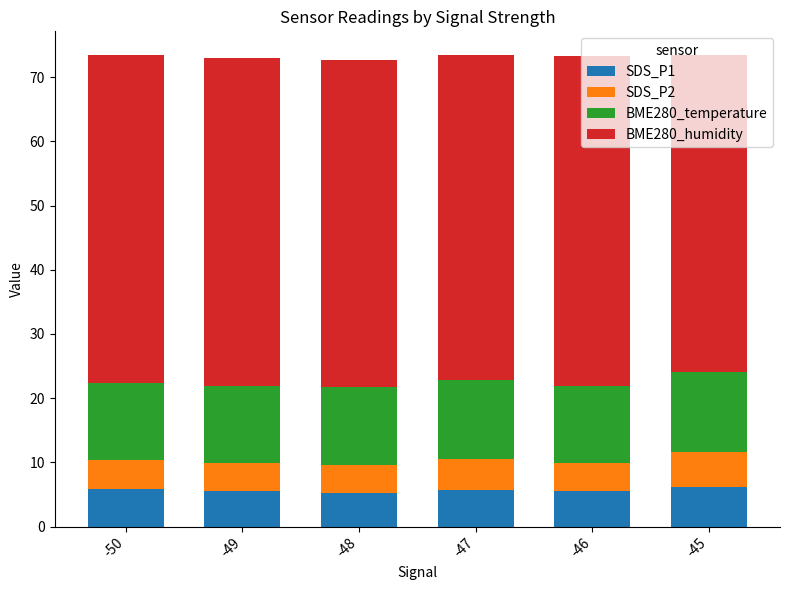

What is the maximum value for SDS_P1?

6.1